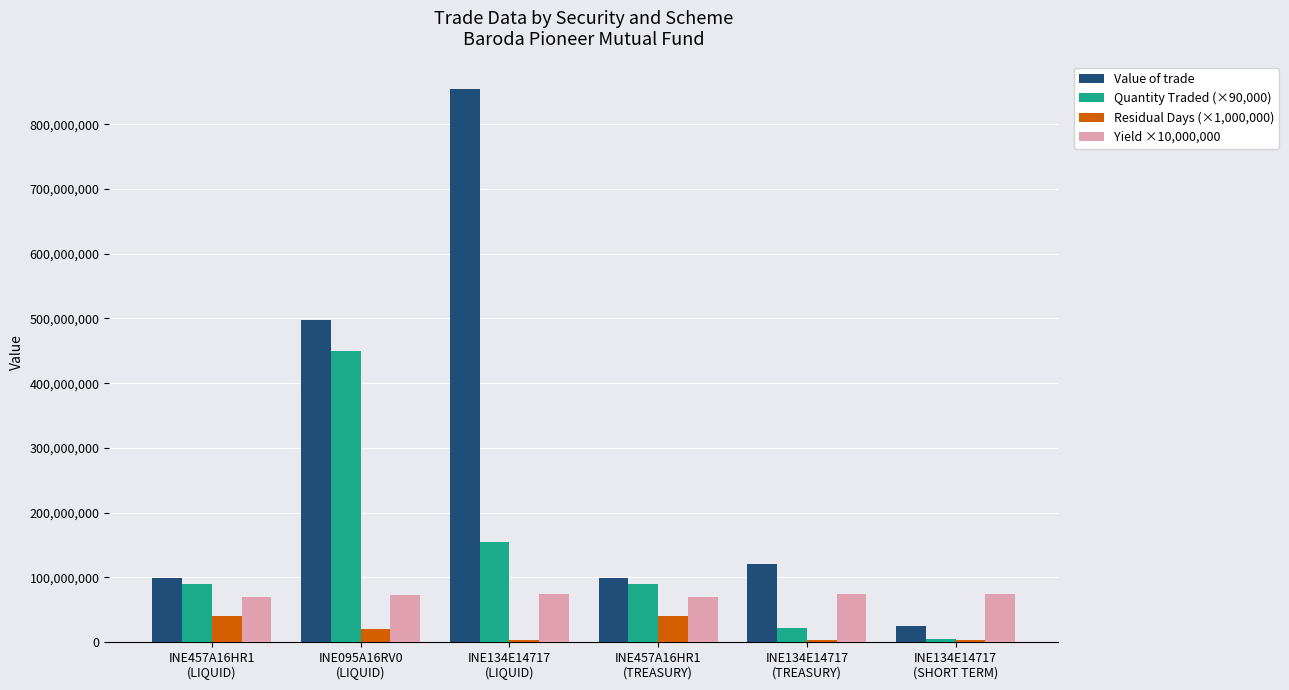

Which series has the largest range (max minus min)?

Value of trade